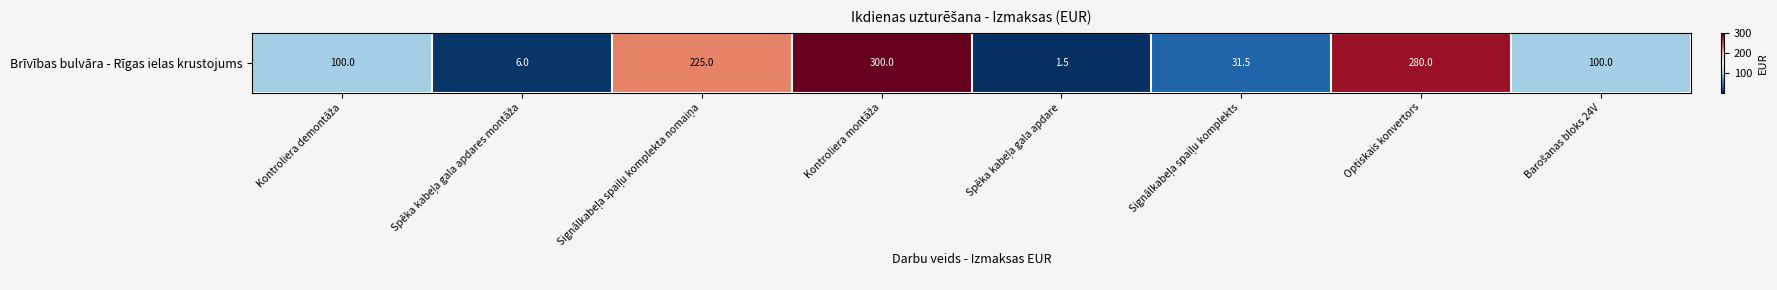

The value at Spēka kabeļa gala apdare is 1.5. True or false?

True